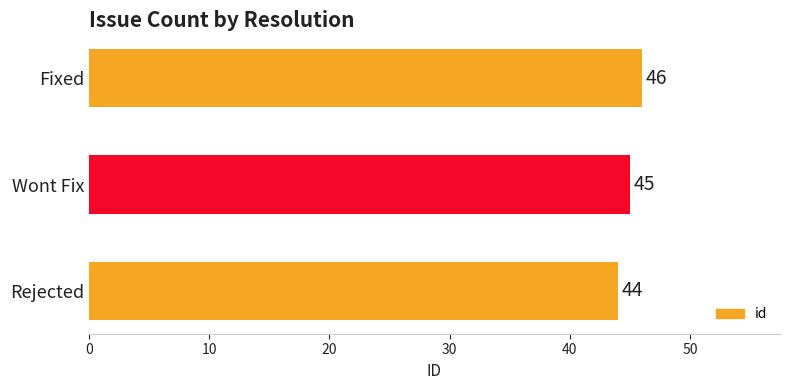

How many data points are less than 45?

1